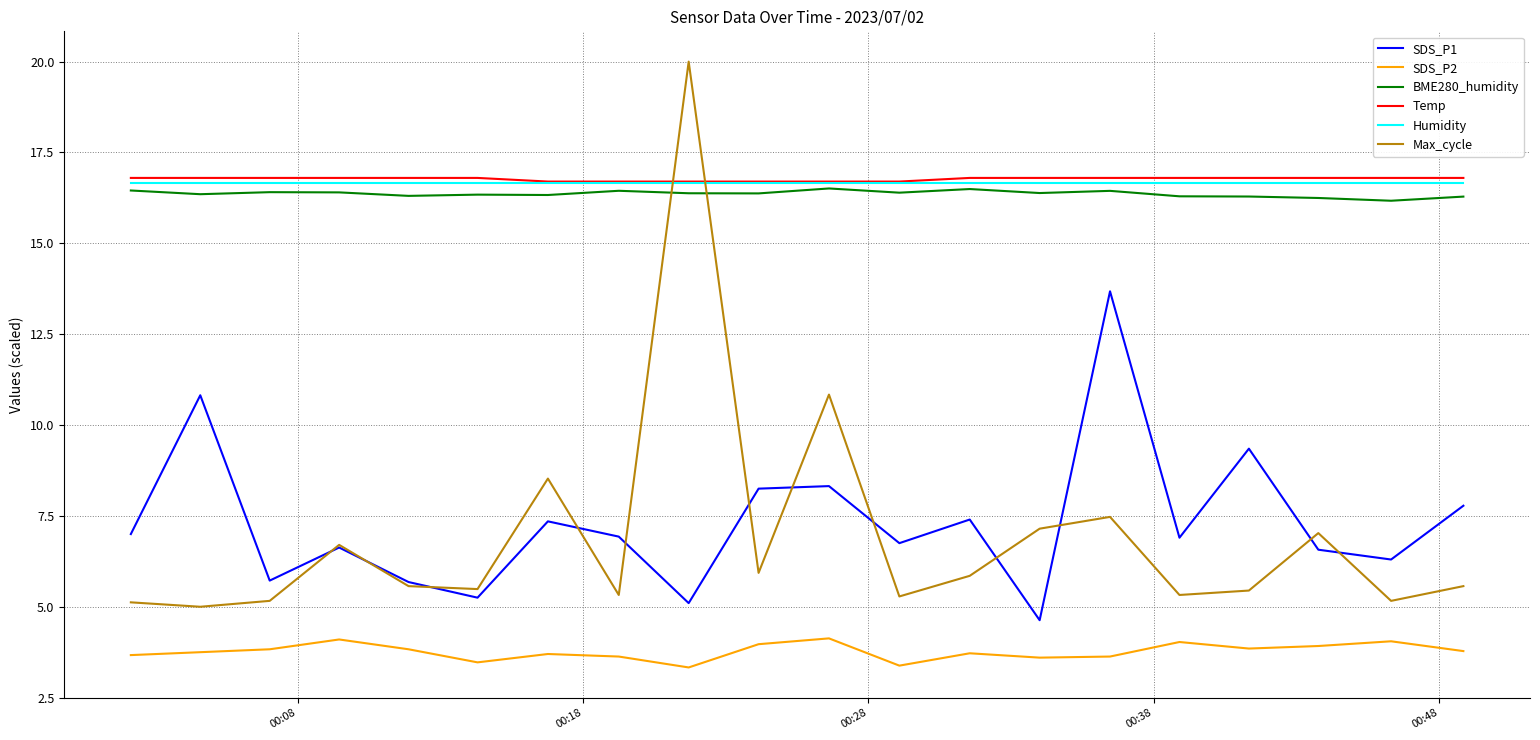

True or false: SDS_P2 and SDS_P1 cross at least once.

False